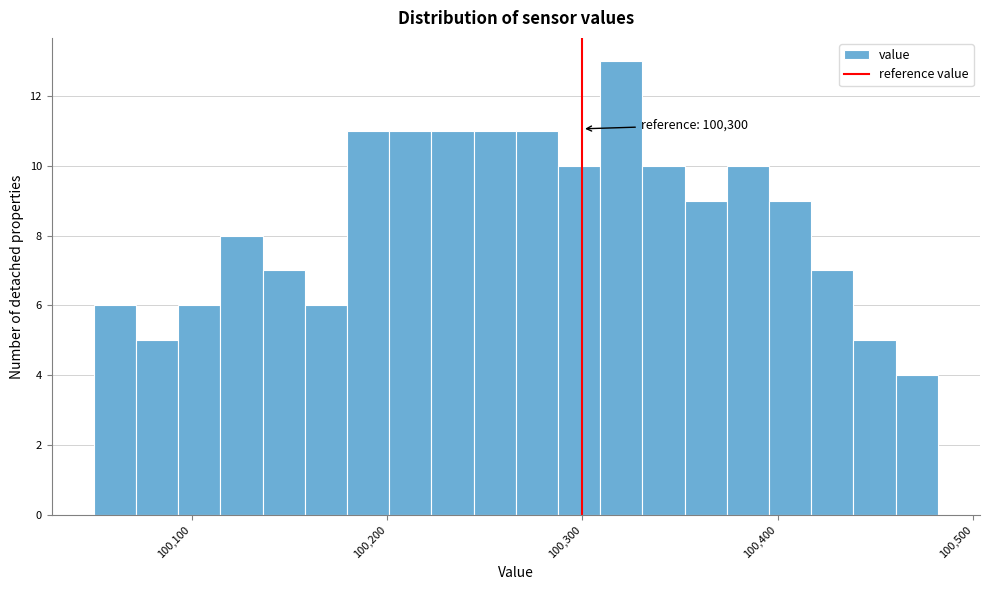

Around what value on the x-axis is the tallest bar? Give the approximate position of its centre, as read against the axis.

100320